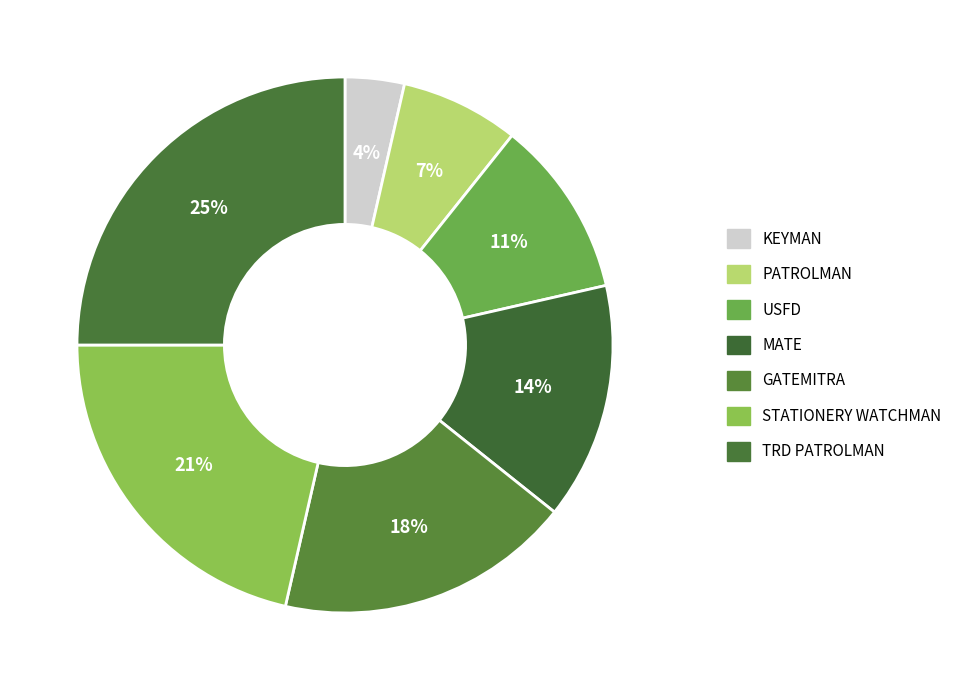

Rank the categories by value from lowest to highest.

KEYMAN, PATROLMAN, USFD, MATE, GATEMITRA, STATIONERY WATCHMAN, TRD PATROLMAN